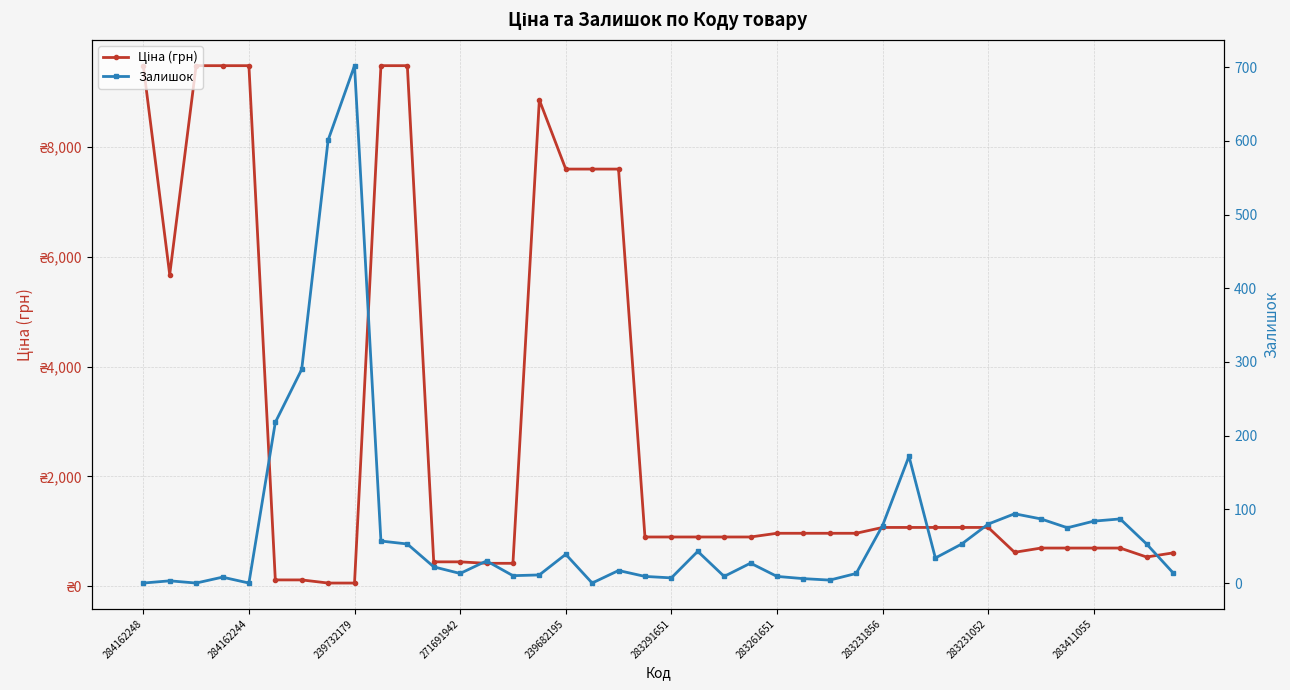

Rank the series at 34 from lowest to highest value.

Залишок, Ціна (грн)